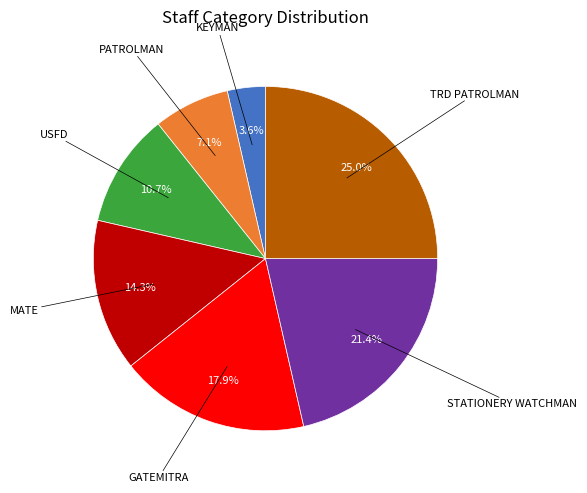

Does any single category account for the majority?

No